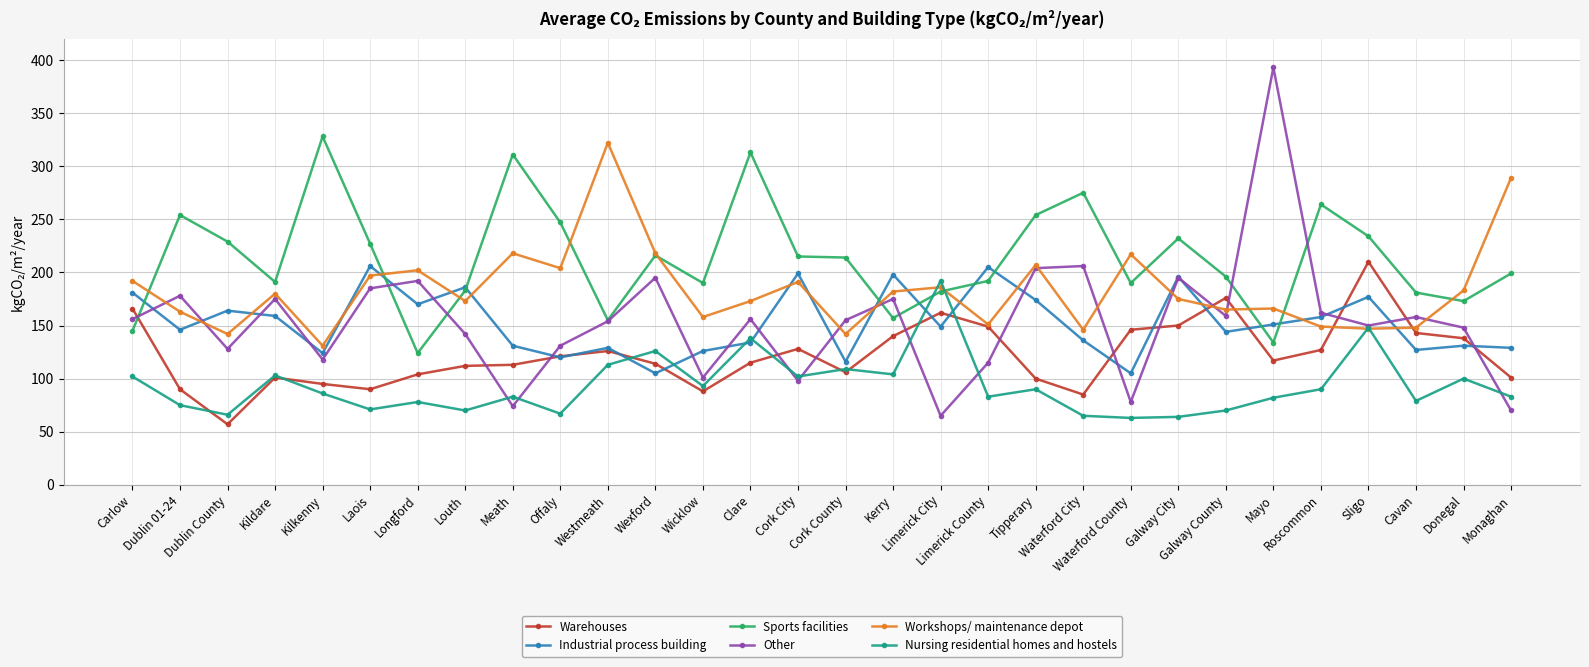

What value does the Industrial process building series have at Sligo, to the nearest 10?

180